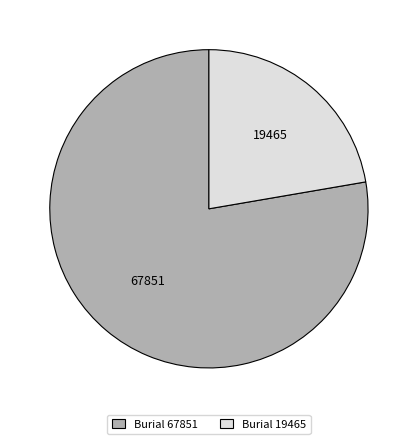

Which category has the biggest portion of the pie?

Burial 67851